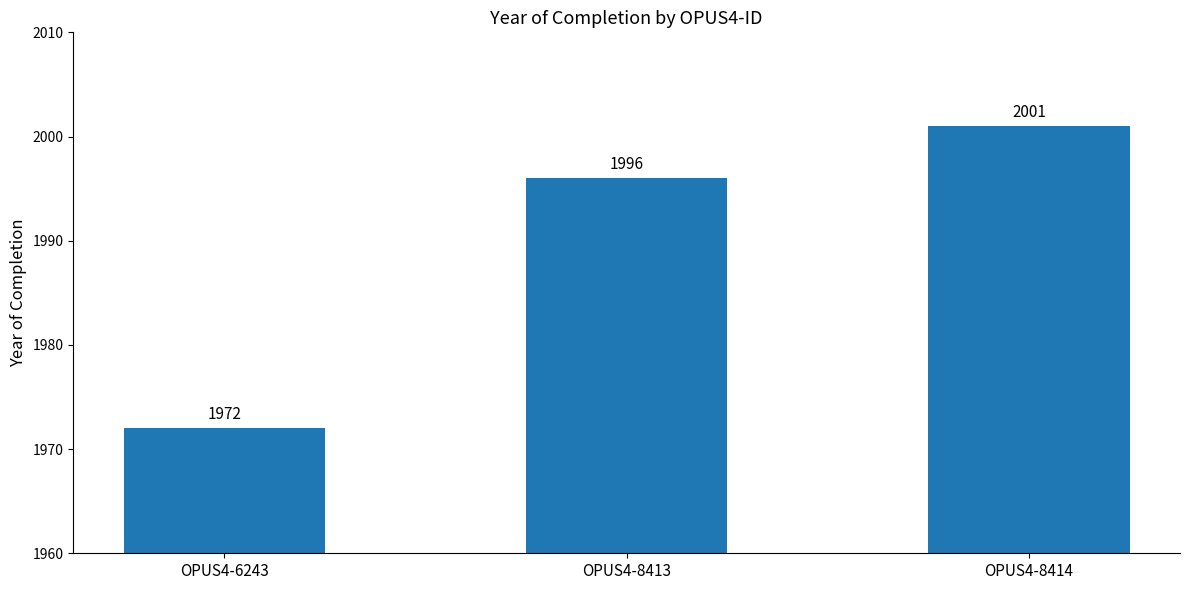

How many data points does each series have?

3